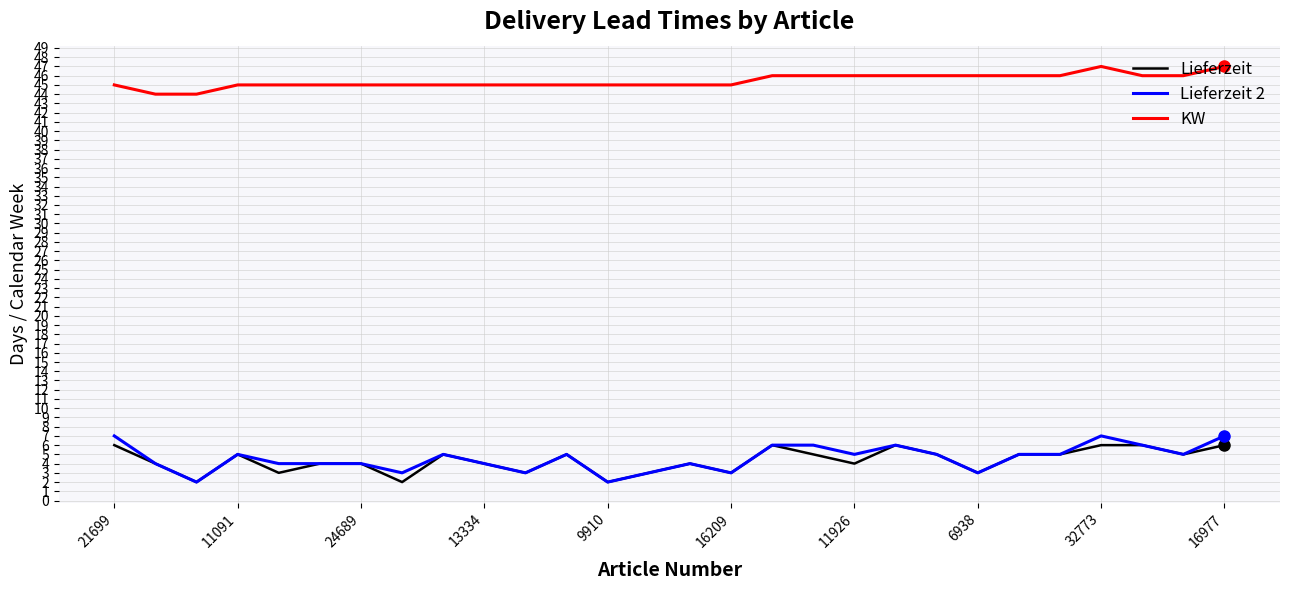

What is the minimum value shown in the chart?

2